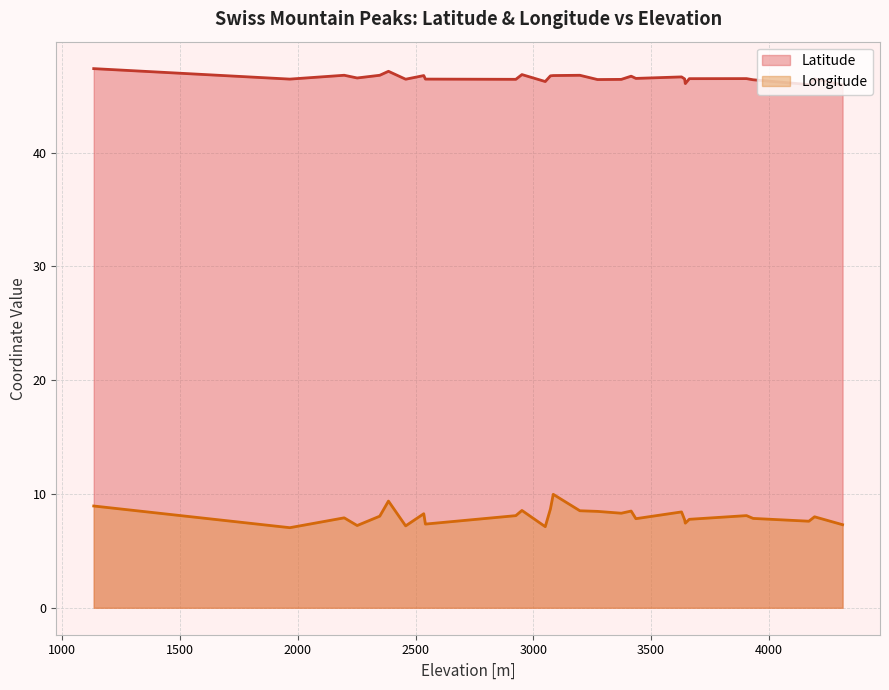

Read the Longitude value at 2.

8.0